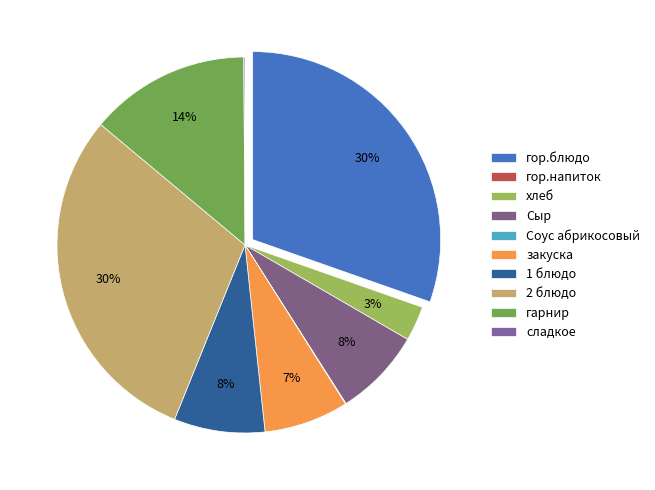

To the nearest percent, what is the combined percentage of гор.блюдо and гарнир?

44%